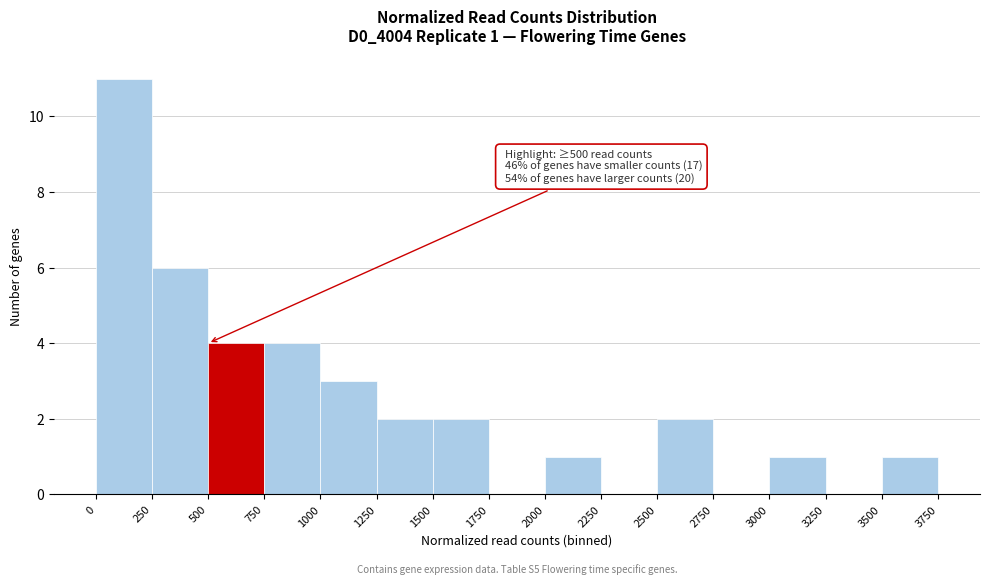

Over which range of the x-axis is the bar tallest?

0 to 250